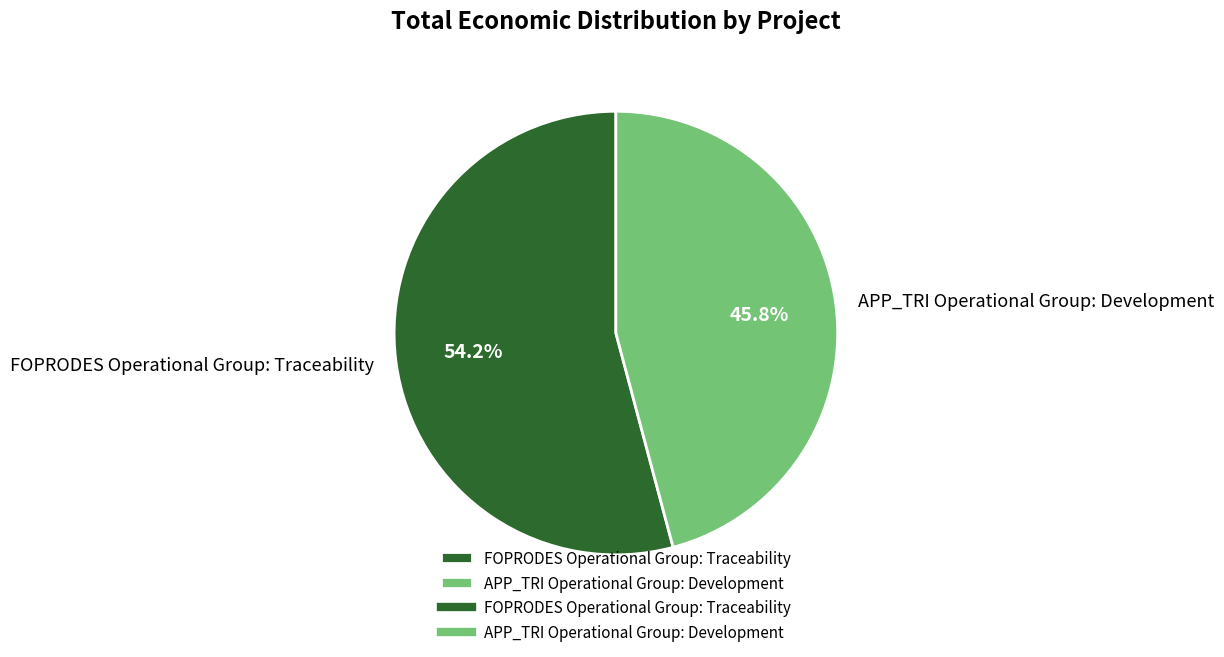

How many segments does this pie chart have?

2